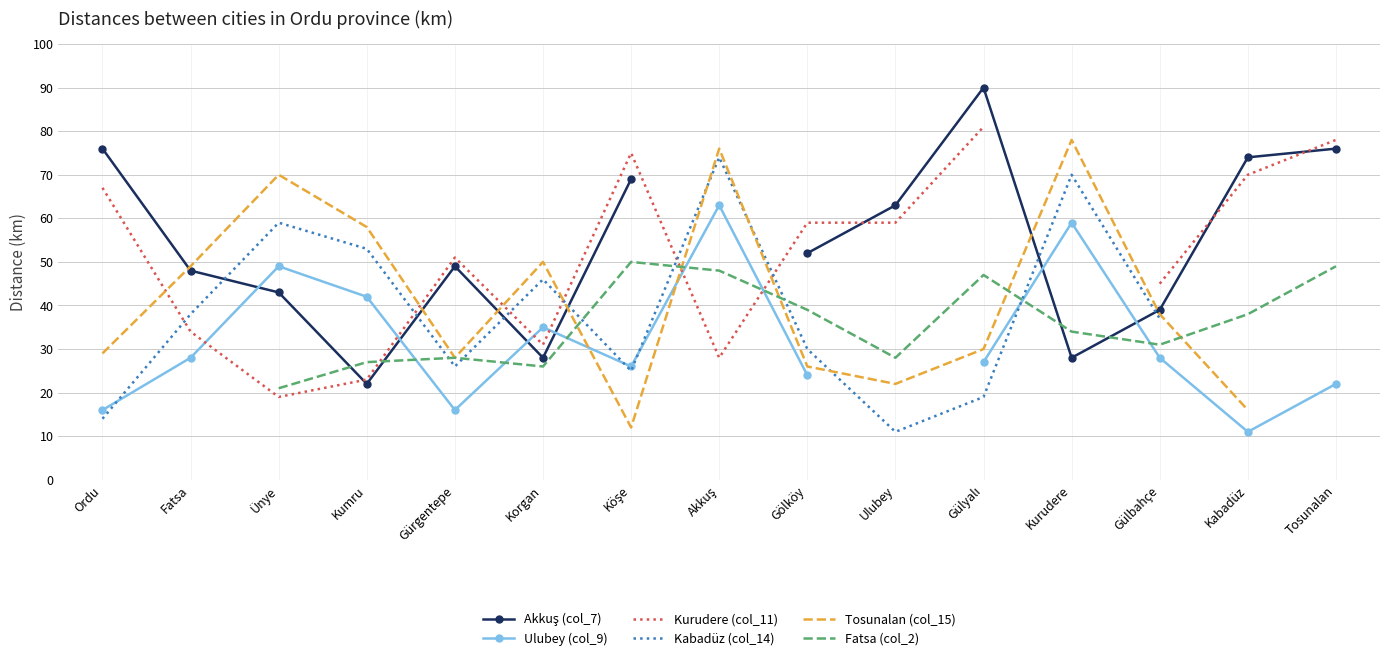

Where is Kabadüz (col_14) nearest to the value 42?

Fatsa